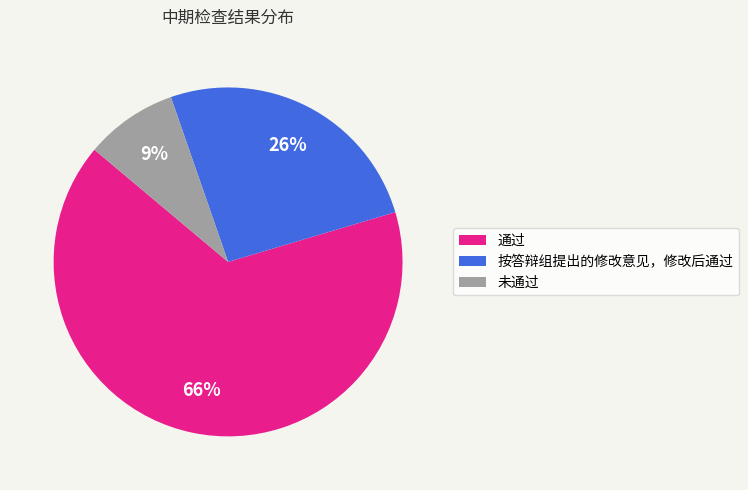

To the nearest percent, what is the average slice percentage?

33%